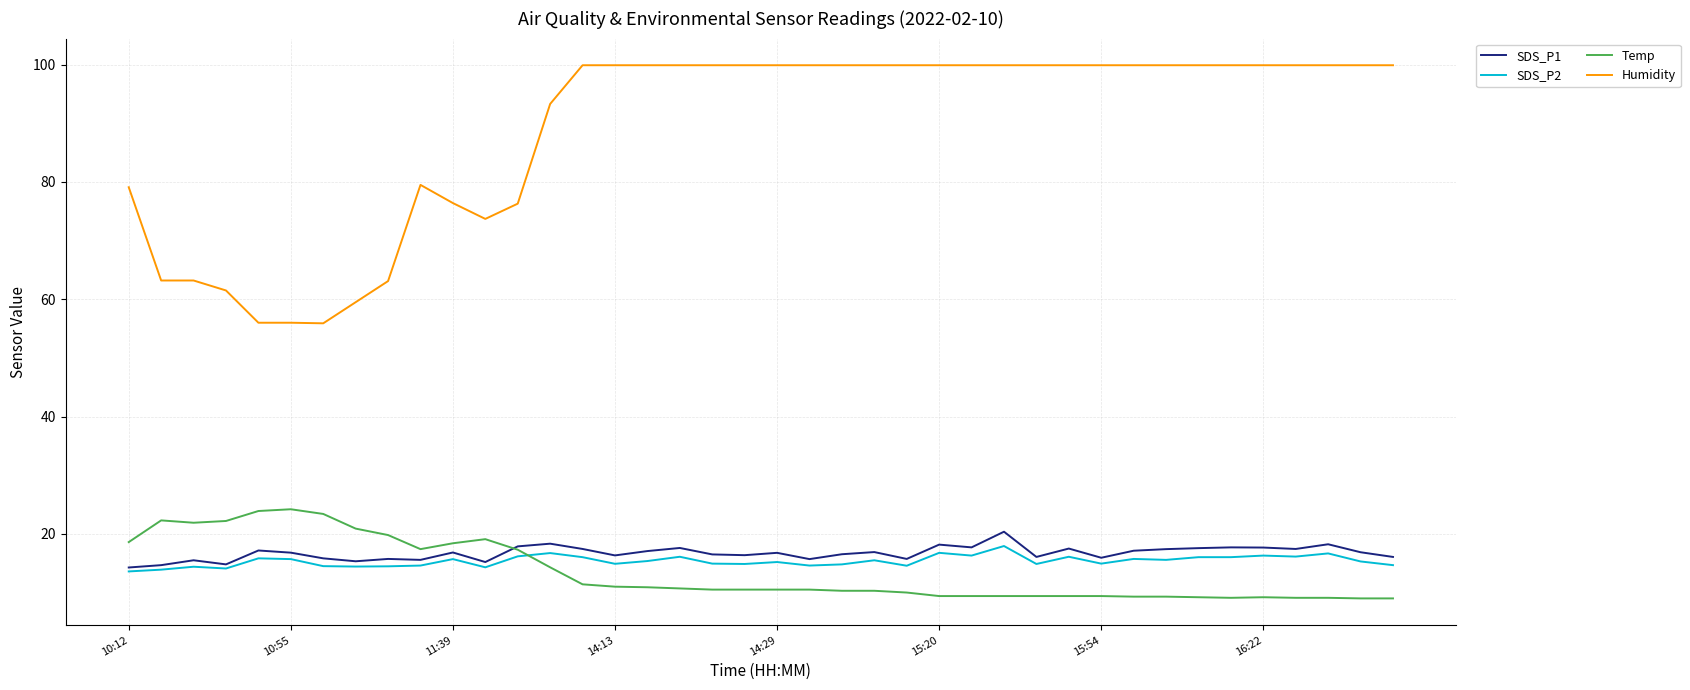

Which series has the largest total across all categories?

Humidity